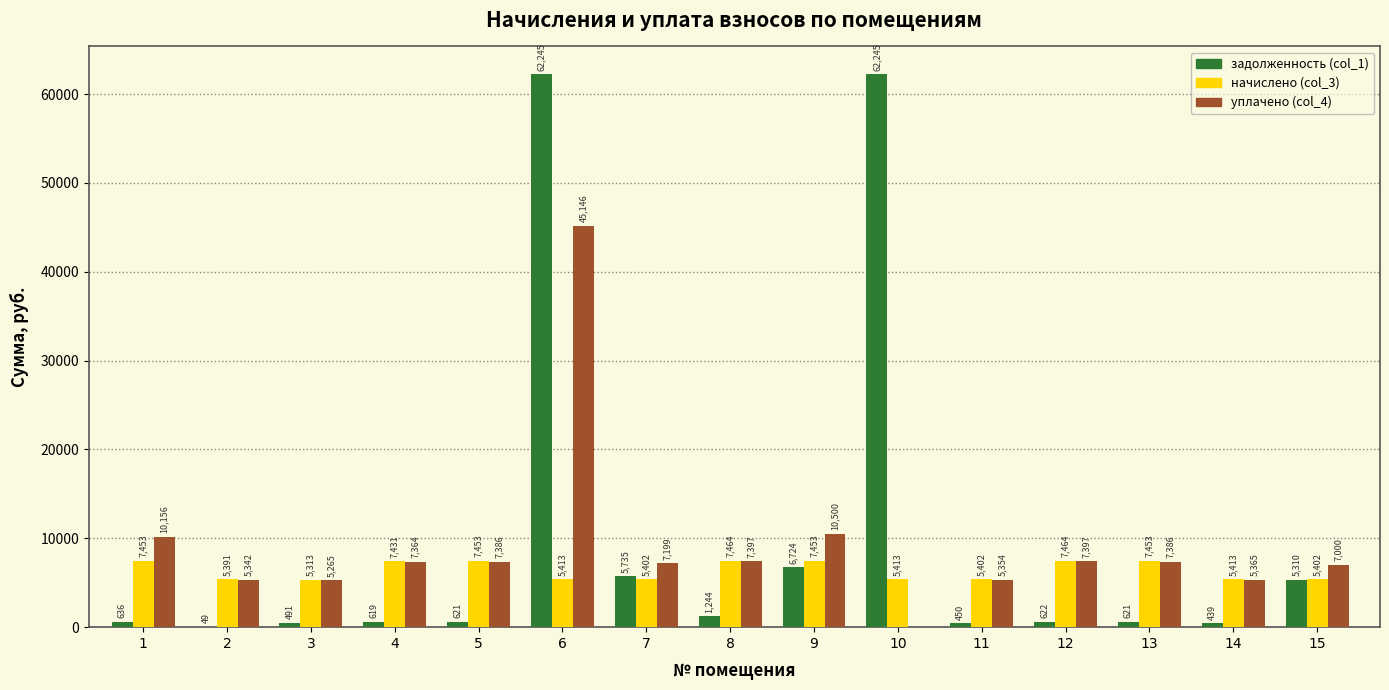

The value of начислено (col_3) at 5 is 2395.3. True or false?

False